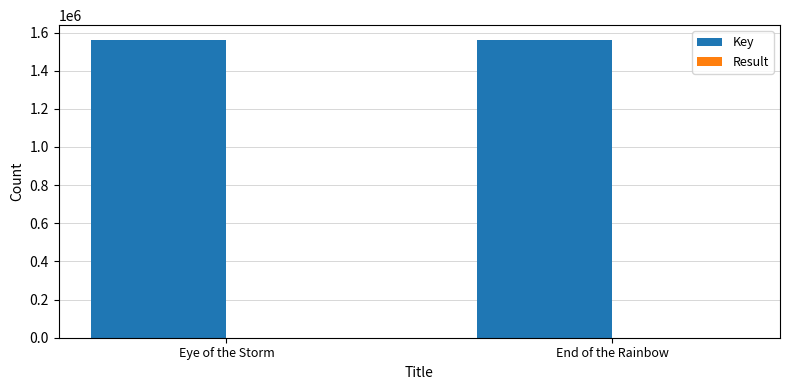

Is it true that Key equals 1560698 at End of the Rainbow?

True